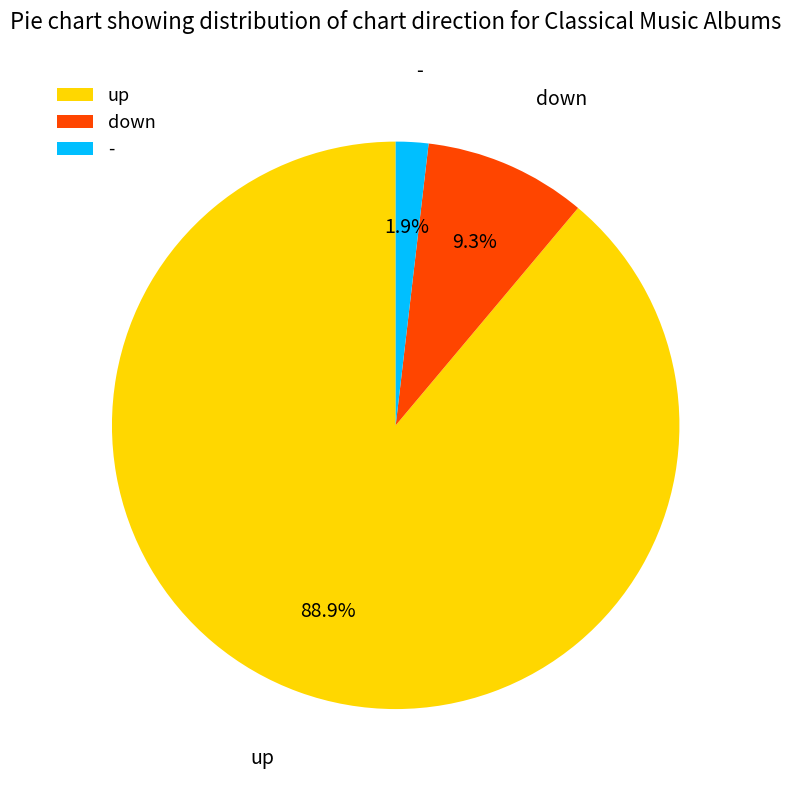

Is up the majority of the pie?

Yes